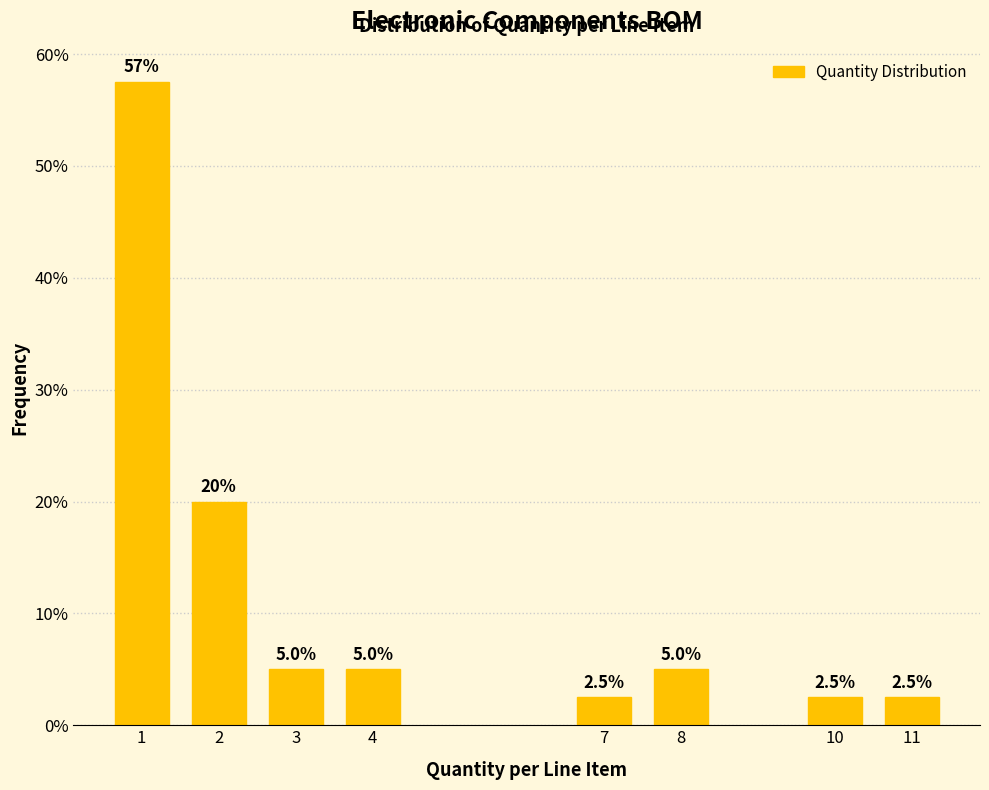

Reading right to left, transcribe all the data shown in this chart.

2.5	2.5	5.0	2.5	5.0	5.0	20.0	57.5